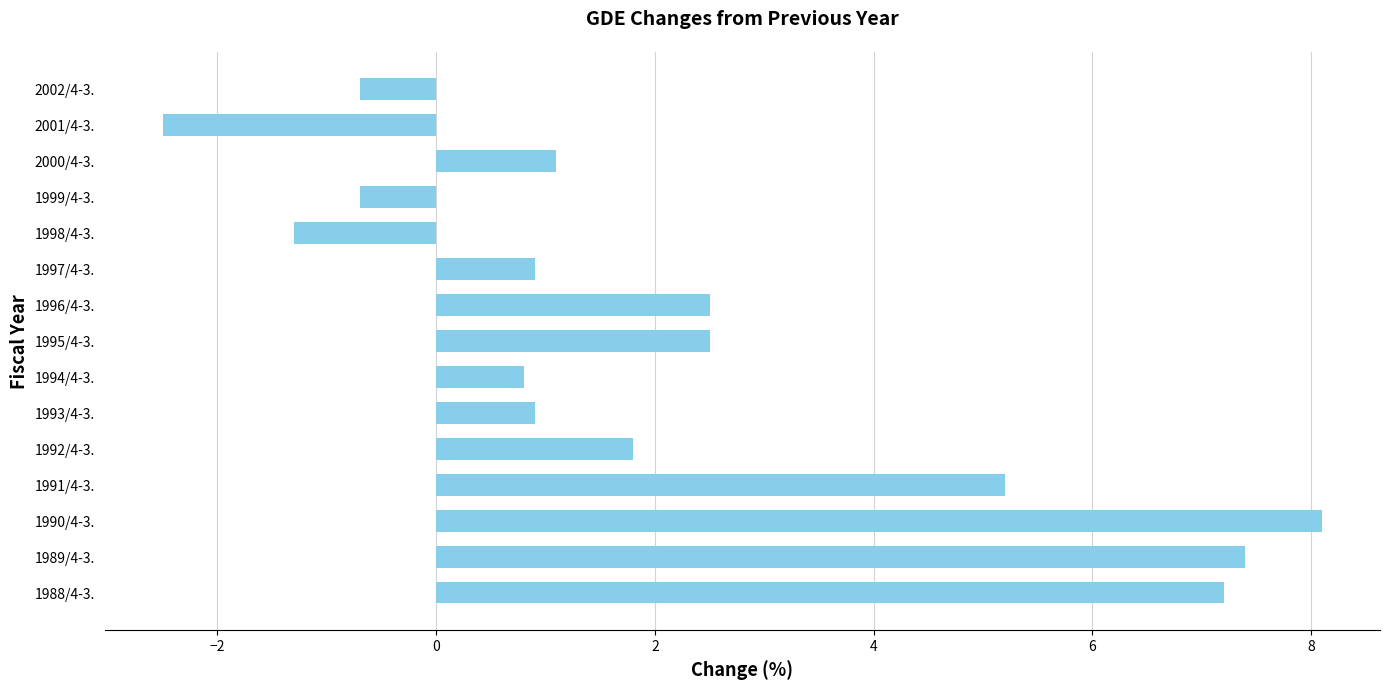

How many bars are there in total?

15